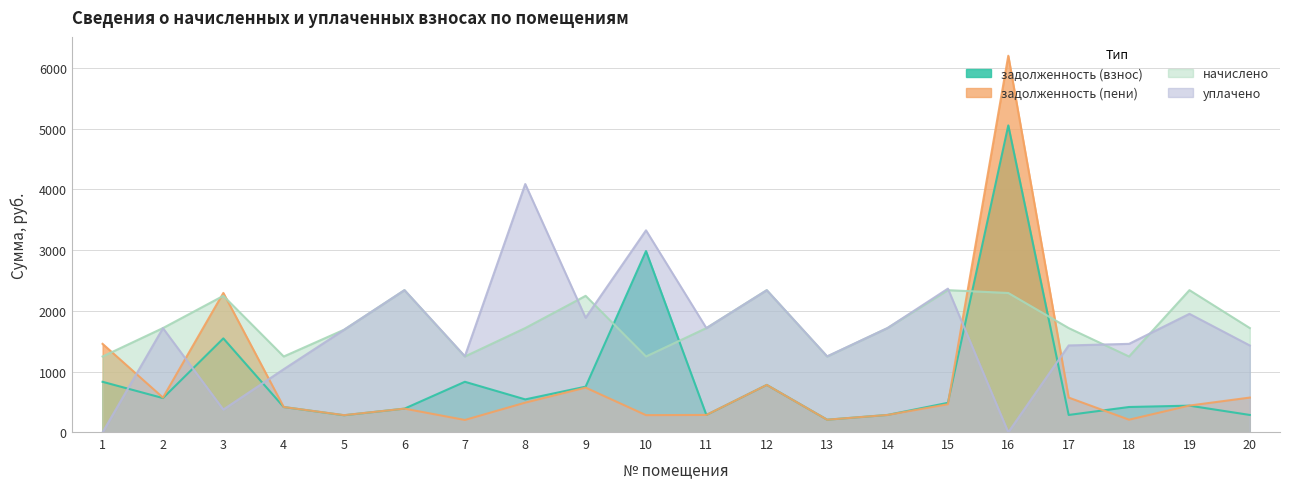

What is the sum of the начислено values at 12 and 8?

4056.0